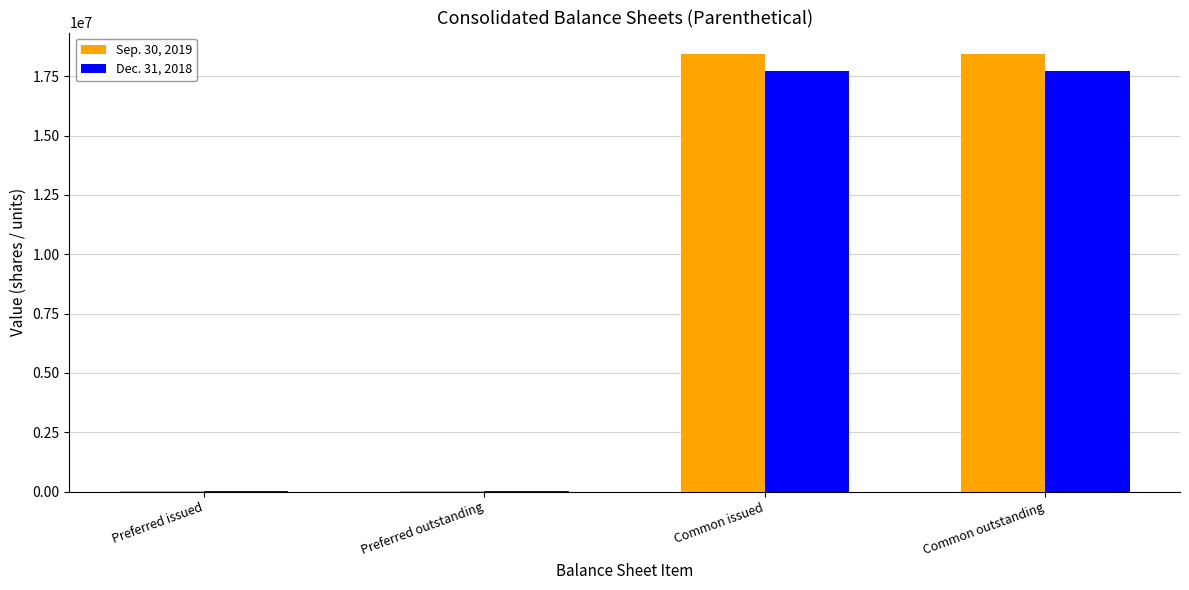

Reading left to right, what are all the values shown in this chart?

Sep. 30, 2019: Preferred issued=1000	Preferred outstanding=1000	Common issued=18417687	Common outstanding=18417687
Dec. 31, 2018: Preferred issued=1000	Preferred outstanding=1000	Common issued=17711384	Common outstanding=17711384